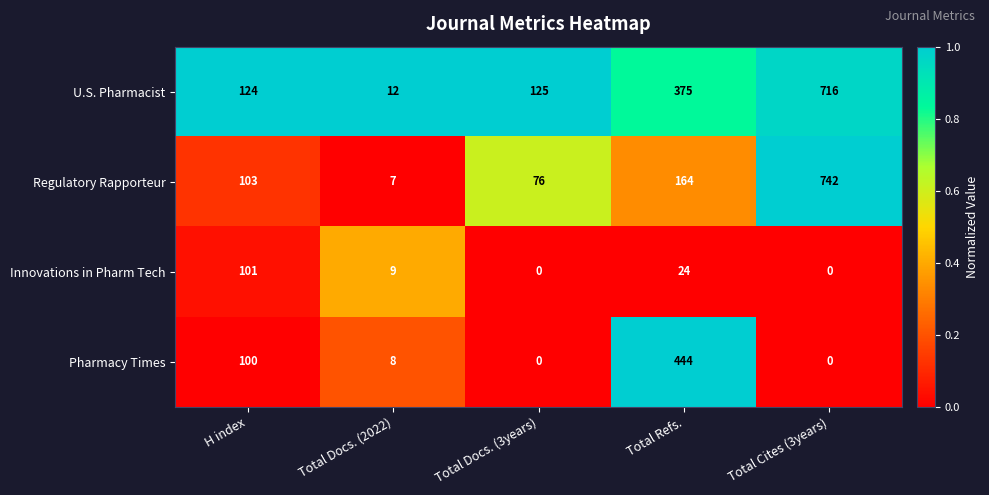

Reading right to left, list all the values displayed in this chart.

U.S. Pharmacist: 716	375	125	12	124
Regulatory Rapporteur: 742	164	76	7	103
Innovations in Pharm Tech: 0	24	0	9	101
Pharmacy Times: 0	444	0	8	100